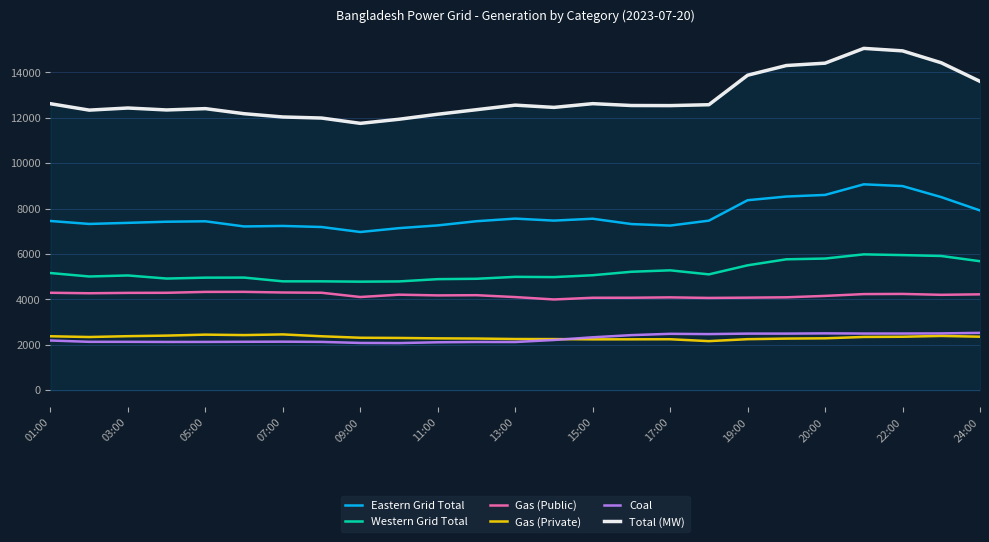

True or false: Gas (Private) and Total (MW) cross at least once.

False